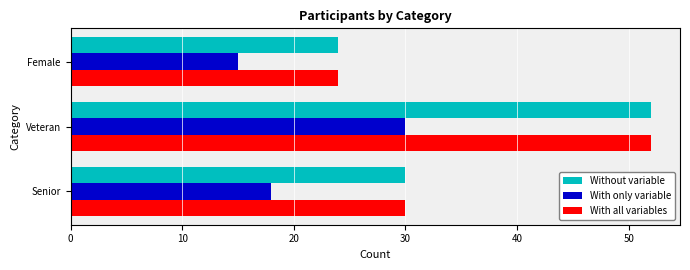

The With all variables series shows 52 at Veteran. True or false?

True